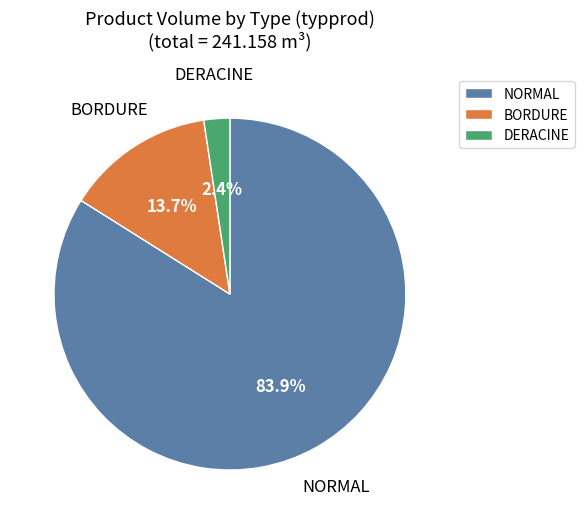

Combined, do BORDURE and NORMAL account for over 50%?

Yes